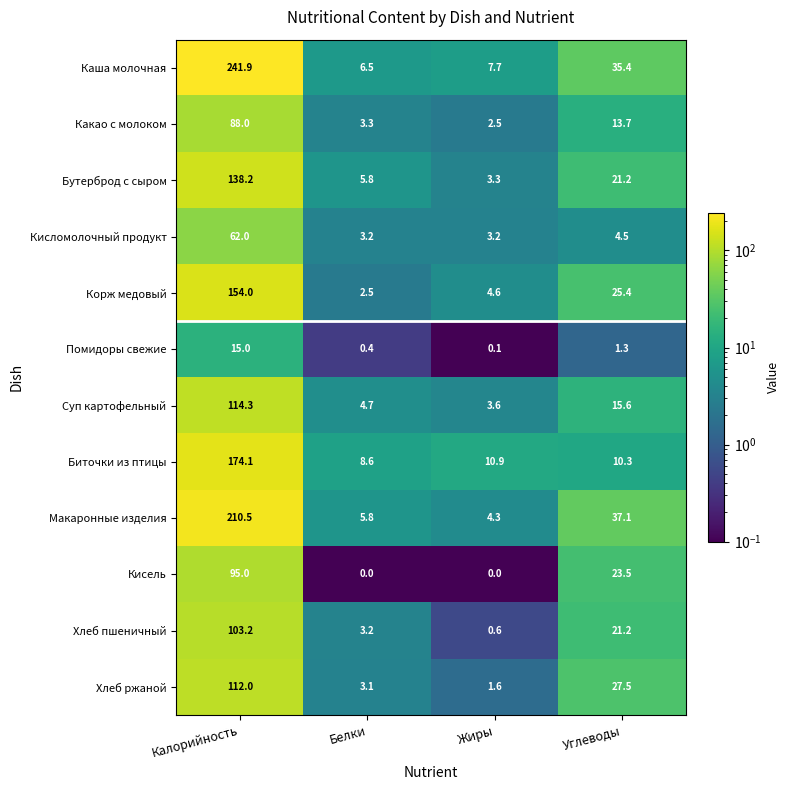

Which series changed the most between Калорийность and Жиры?

Каша молочная